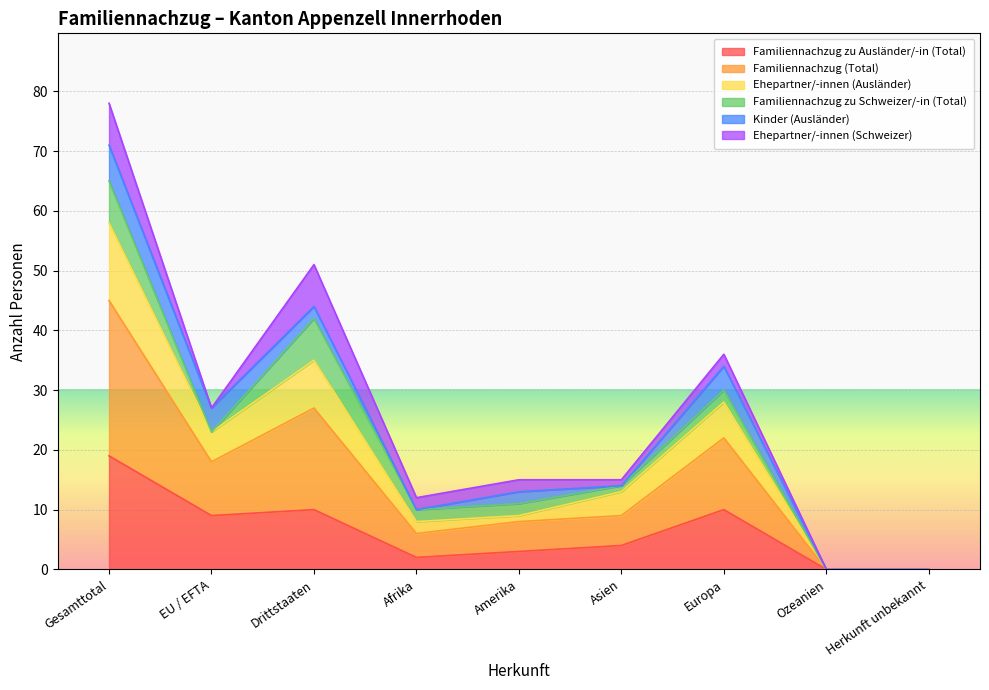

The value of Familiennachzug zu Ausländer/-in (Total) at Asien is 4. True or false?

True